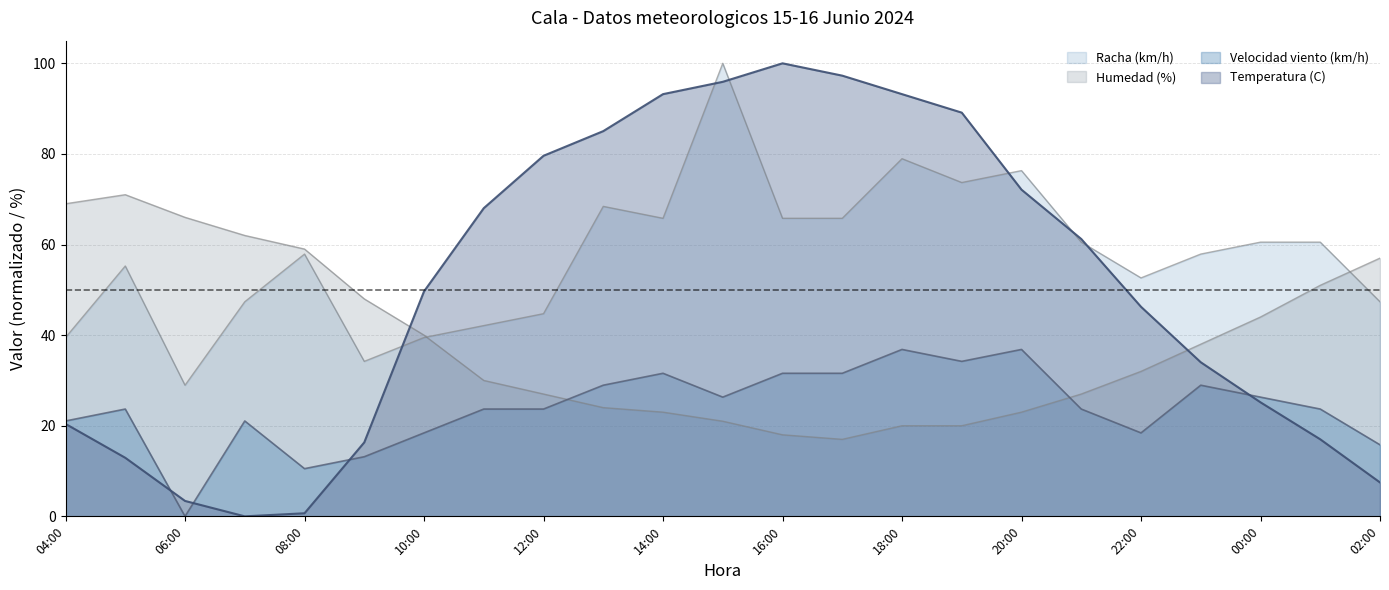

Which series changed the most between 22:00 and 00:00?

Temperatura (C)